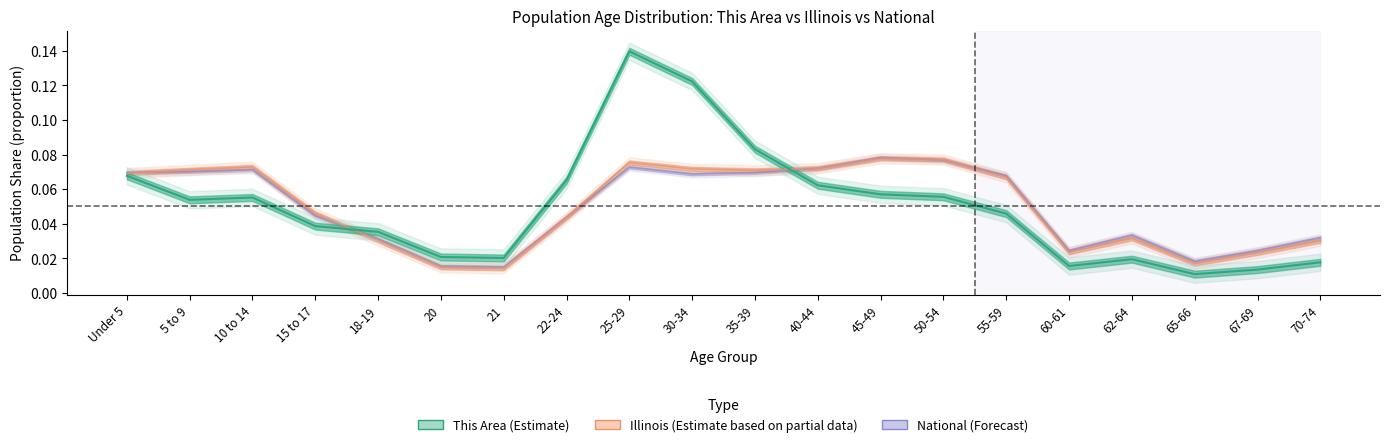

List the series in order of their peak value, highest first.

This Area, National, Illinois